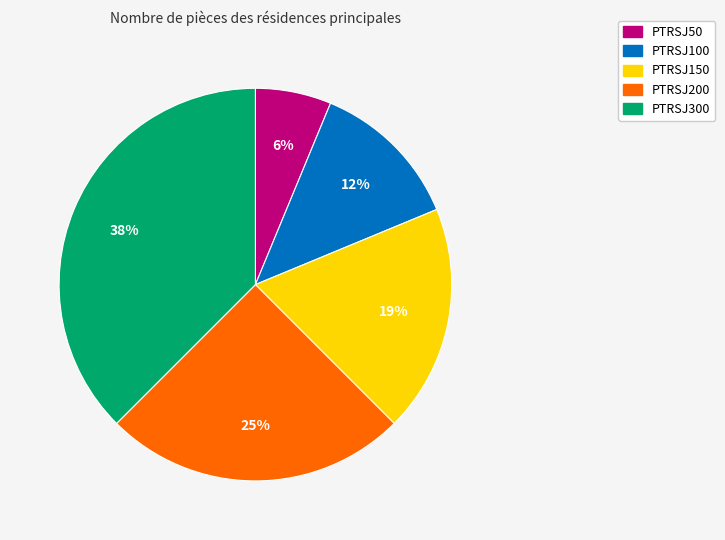

Is PTRSJ100 the majority of the pie?

No